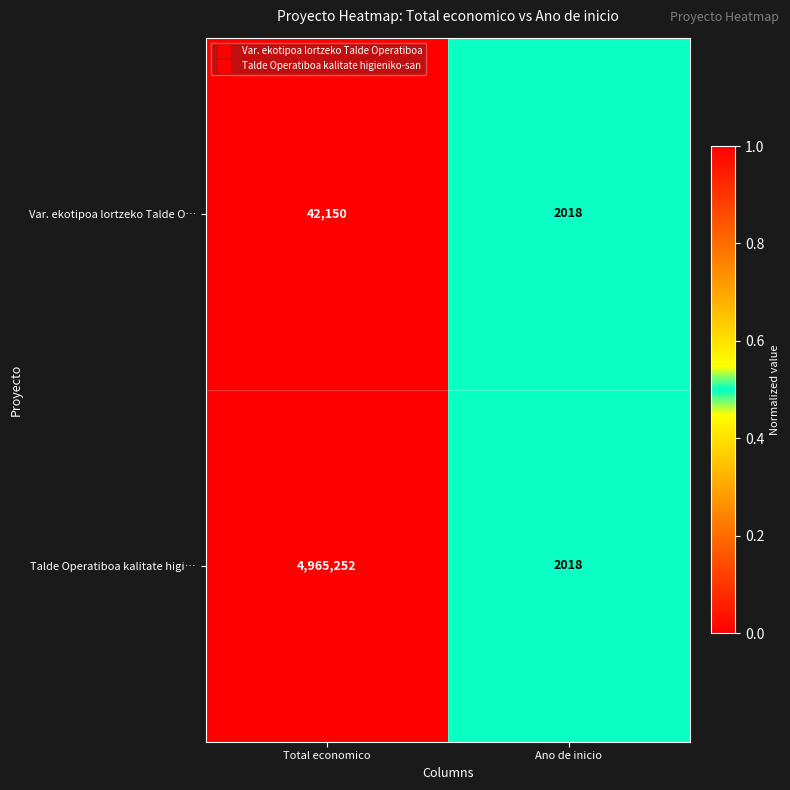

Reading left to right, extract all data points from this chart.

Var. ekotipoa lortzeko Talde O…: Total economico=42150	Ano de inicio=2018
Talde Operatiboa kalitate higi…: Total economico=4965252	Ano de inicio=2018